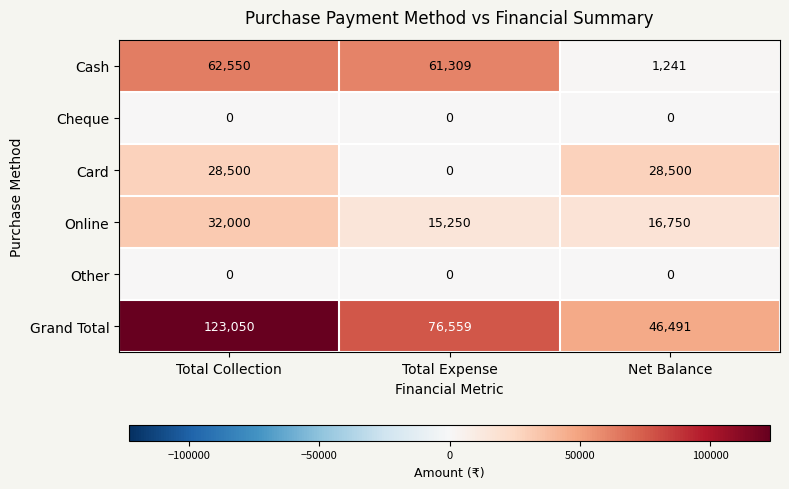

Reading left to right, extract all data points from this chart.

Cash: Total Collection=62550	Total Expense=61309	Net Balance=1241
Cheque: Total Collection=0	Total Expense=0	Net Balance=0
Card: Total Collection=28500	Total Expense=0	Net Balance=28500
Online: Total Collection=32000	Total Expense=15250	Net Balance=16750
Other: Total Collection=0	Total Expense=0	Net Balance=0
Grand Total: Total Collection=123050	Total Expense=76559	Net Balance=46491